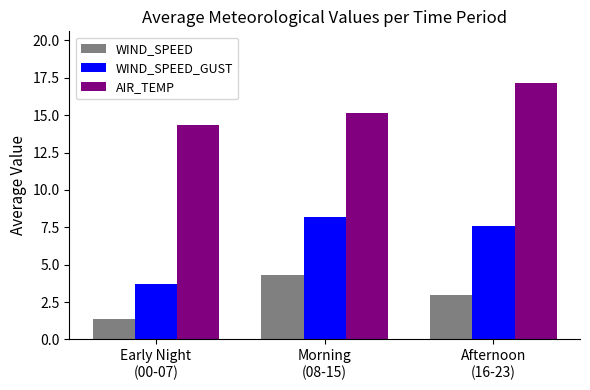

What is the spread (max minus min) of values at Morning
(08-15)?

10.8